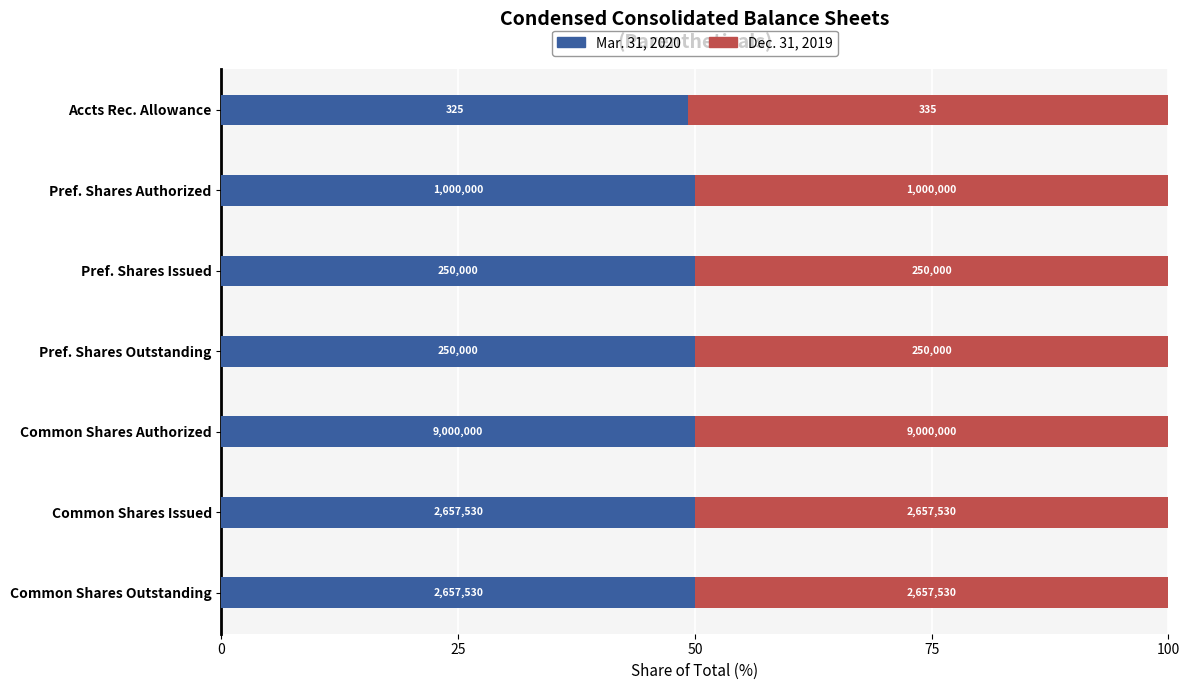

What are all the series names shown in the legend?

Mar. 31, 2020, Dec. 31, 2019